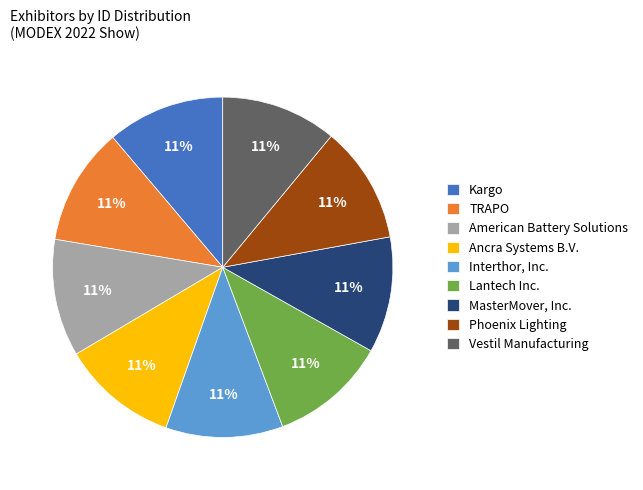

Does Ancra Systems B.V. account for over 50% of the chart?

No